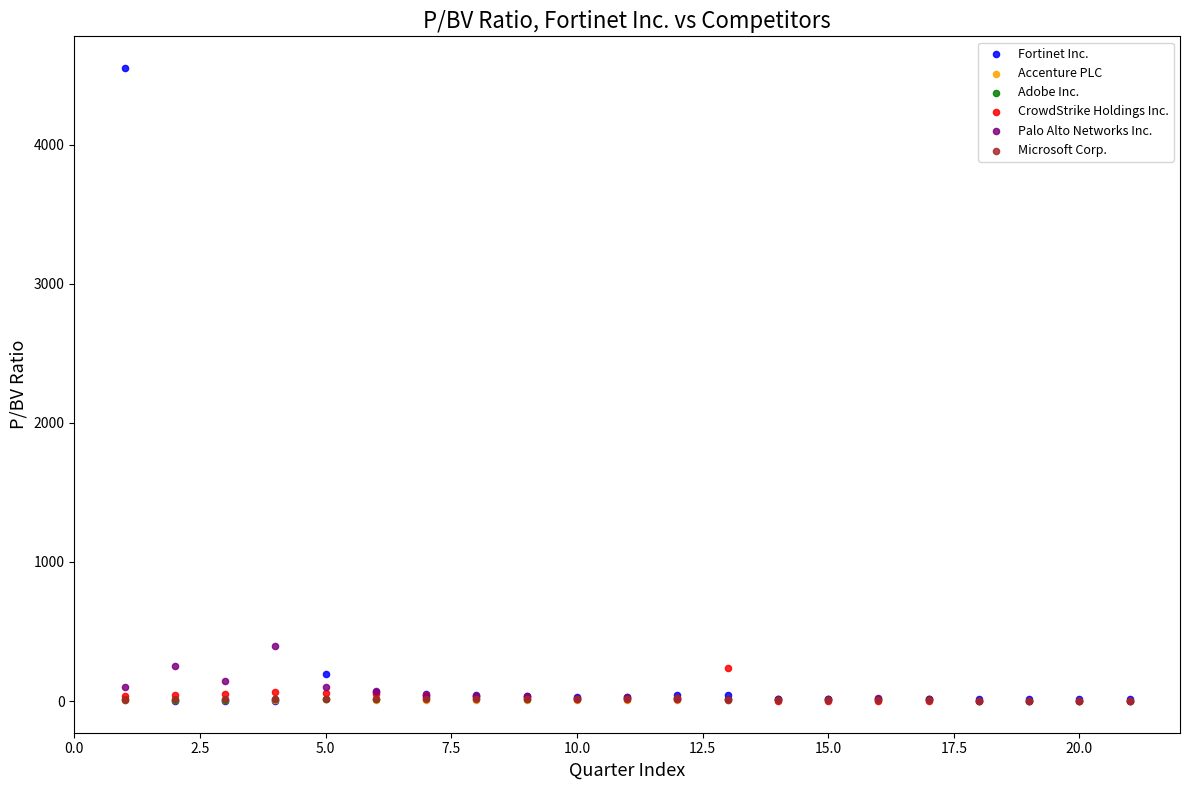

Which series has the widest spread of Y values?

Fortinet Inc.